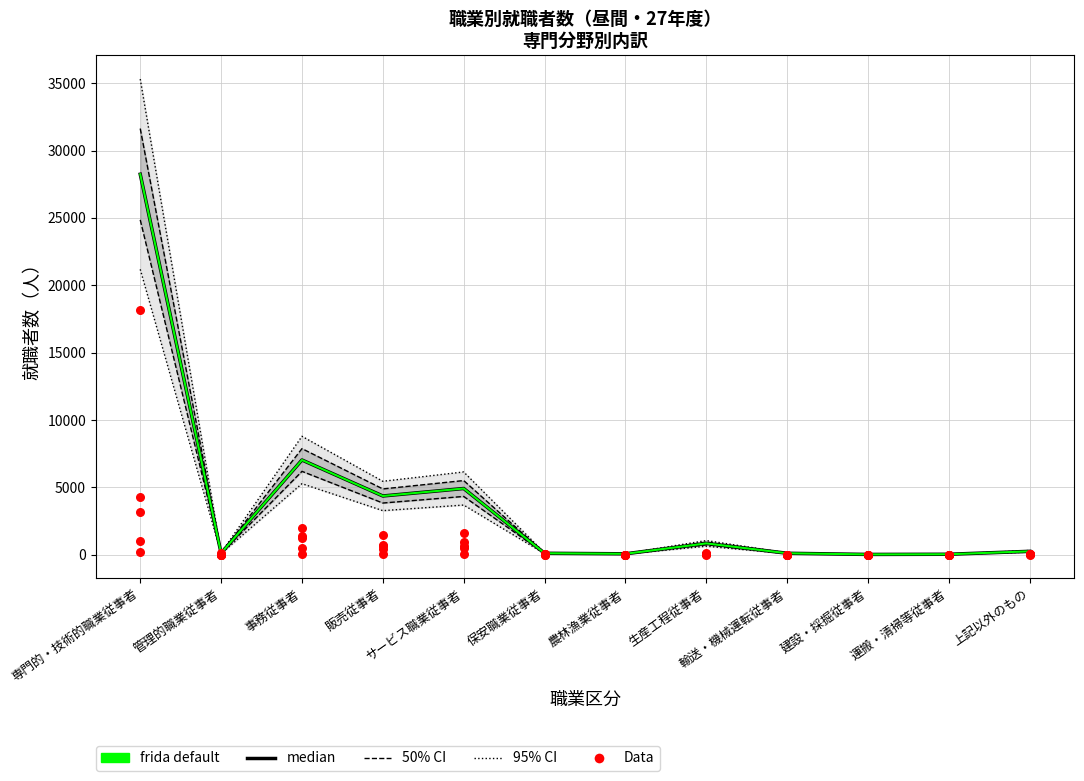

Which series has the largest total across all categories?

median (計)